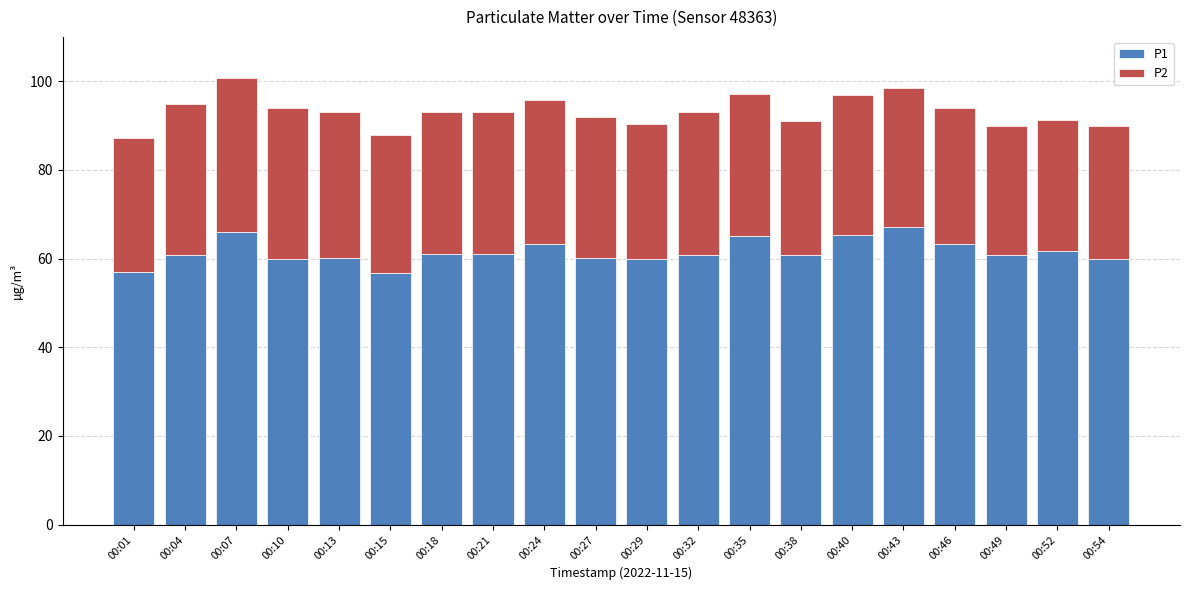

What are all the series names shown in the legend?

P1, P2